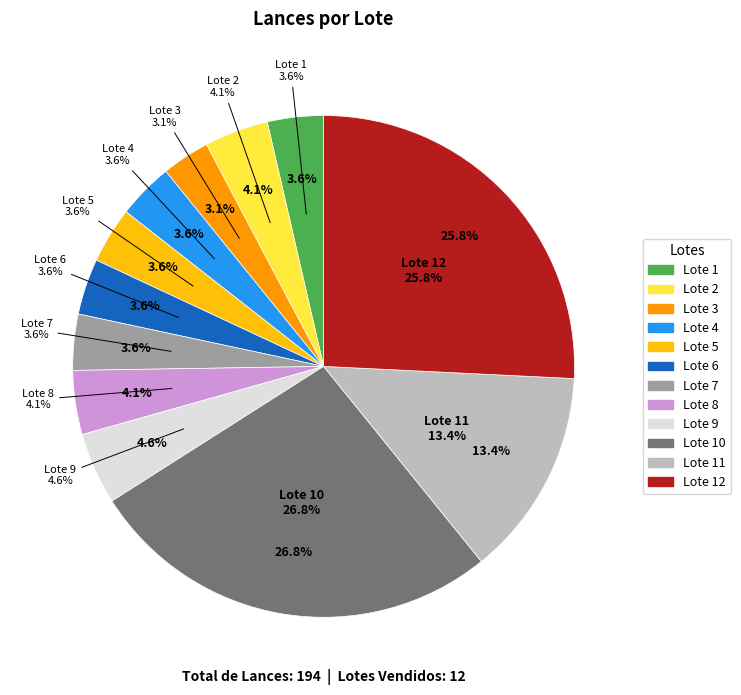

Which category has the smallest portion of the pie?

Lote 3